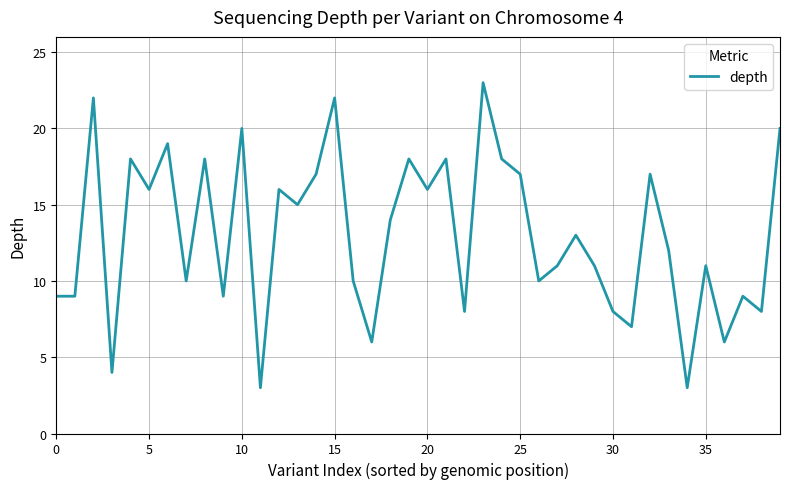

What is the difference between the maximum and minimum values?

20